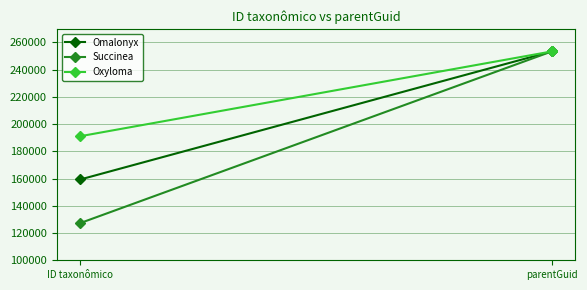

How many lines are shown in the chart?

3